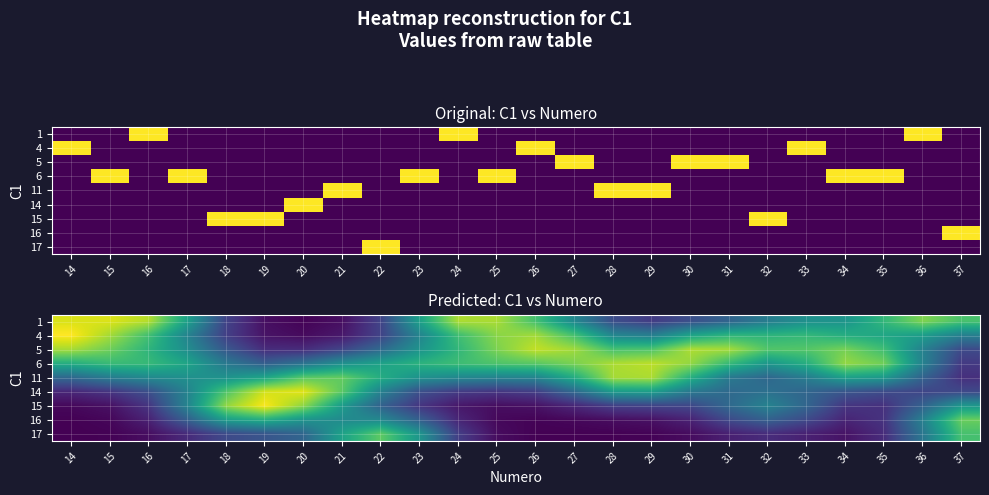

The 16 series shows 0.0 at 24. True or false?

True